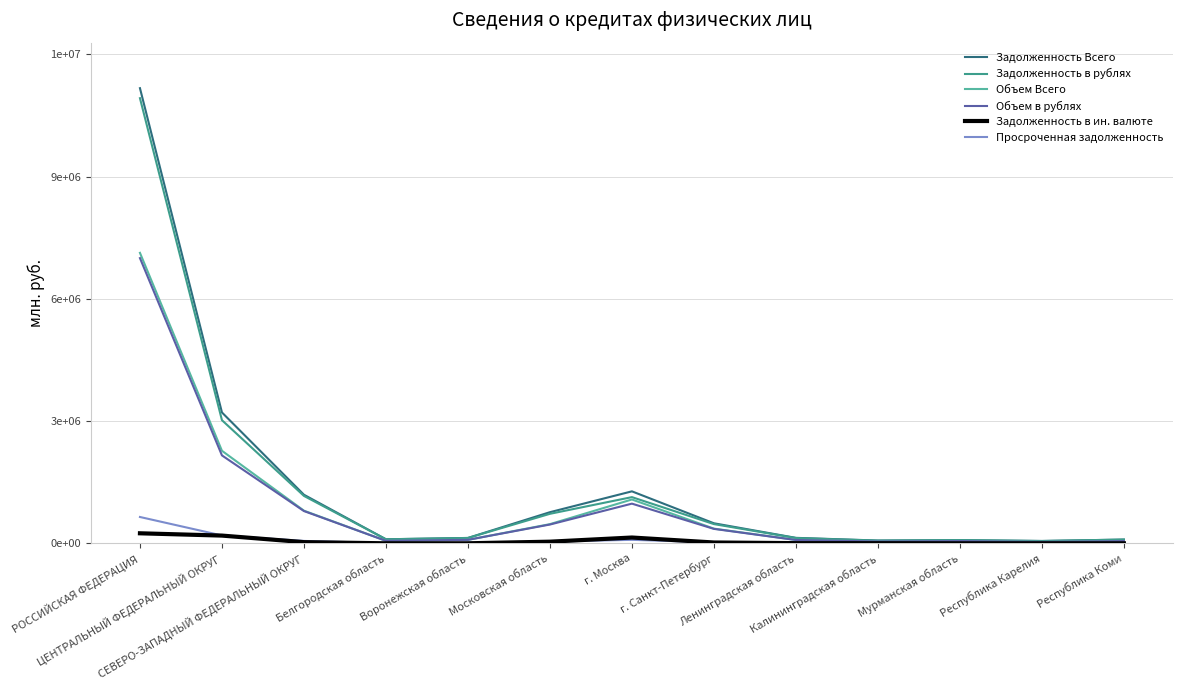

What are all the series names shown in the legend?

Задолженность Всего, Задолженность в рублях, Объем Всего, Объем в рублях, Задолженность в ин. валюте, Просроченная задолженность